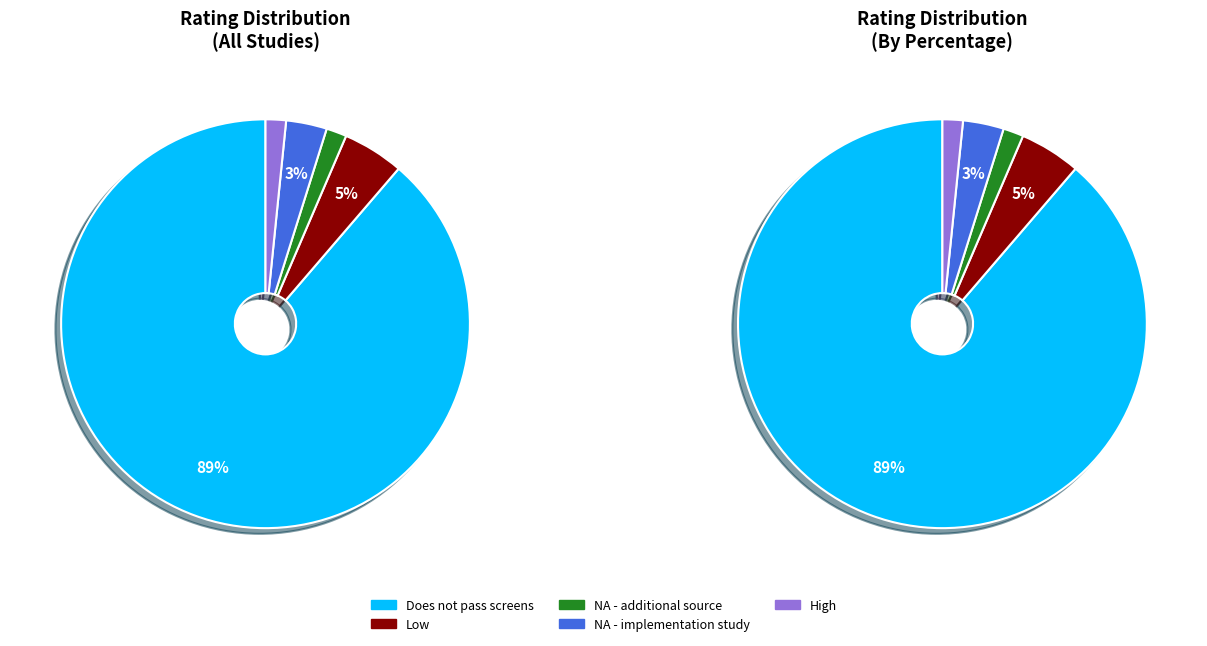

How much of the chart is everything except Low?

95.2%